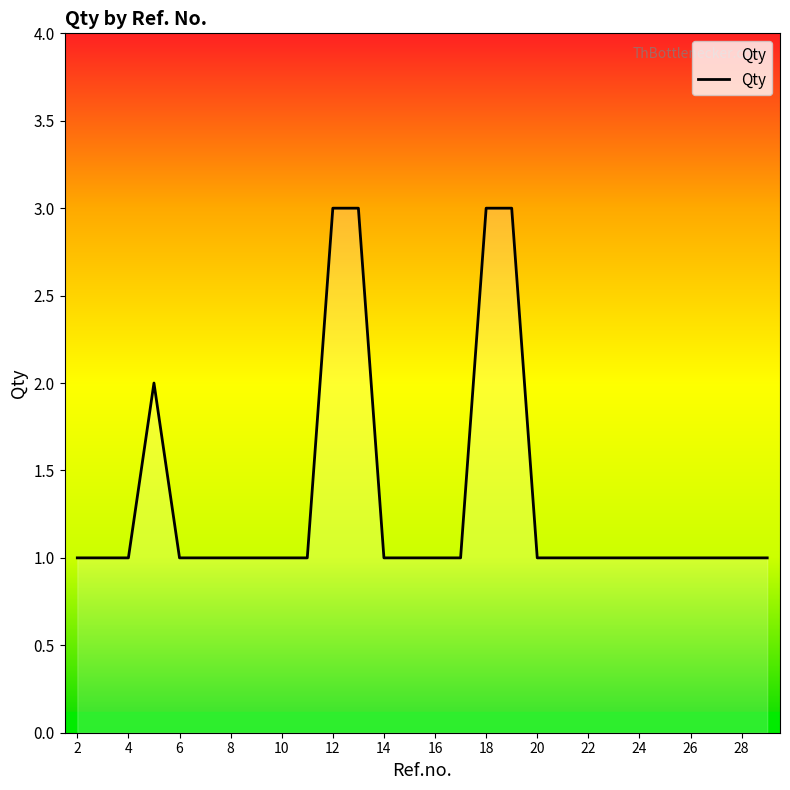

What is the greatest value displayed?

3